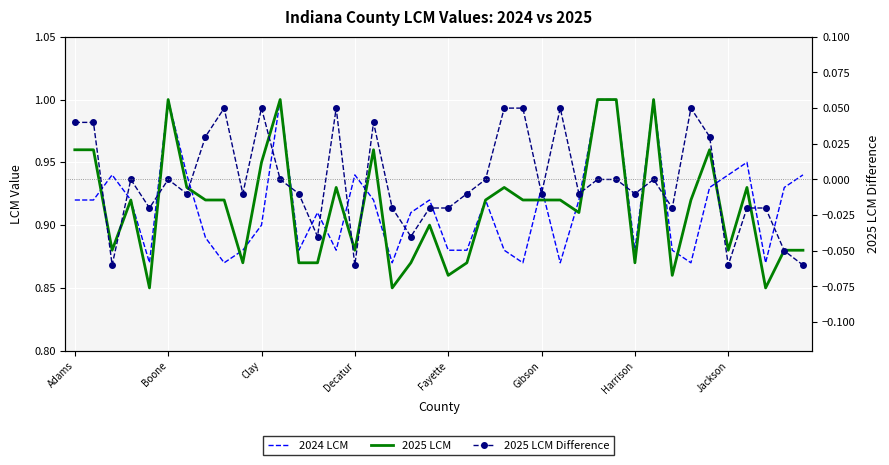

True or false: 2025 LCM Difference and 2024 LCM cross at least once.

False